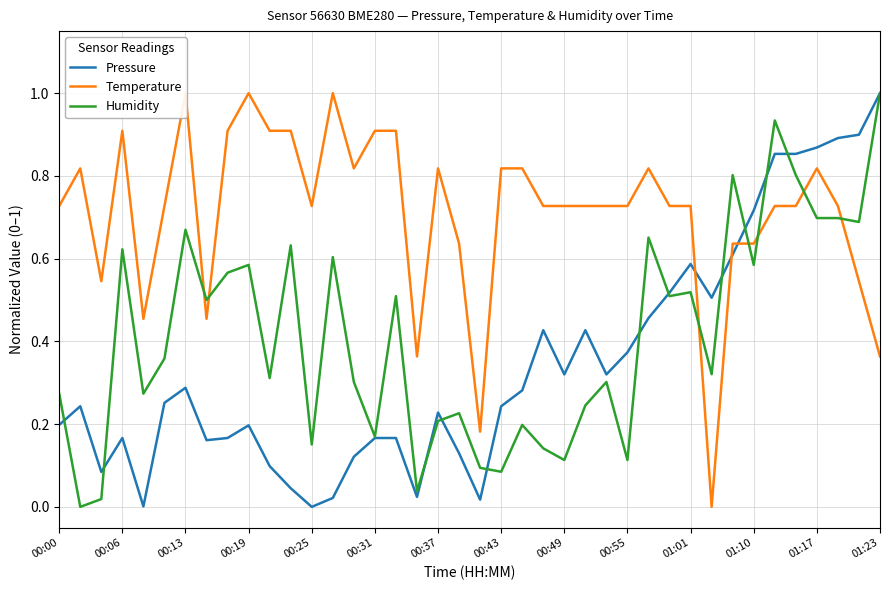

How many values in the Temperature series exceed 0?

39